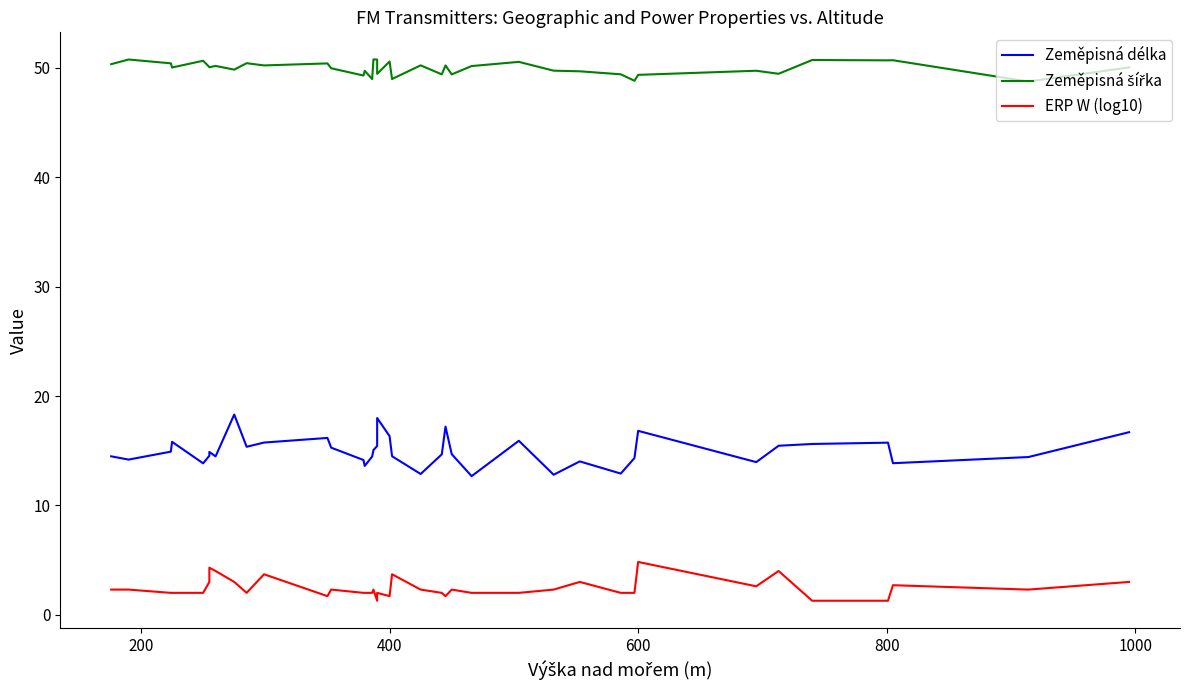

Does the chart have visible grid lines?

No